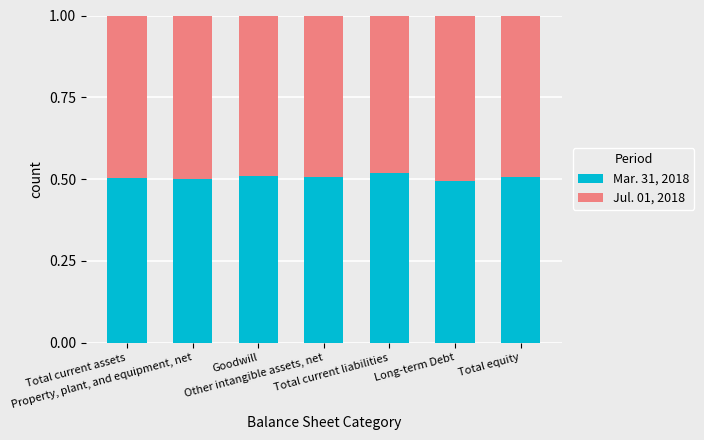

What is the sum of all Mar. 31, 2018 values?

3.5